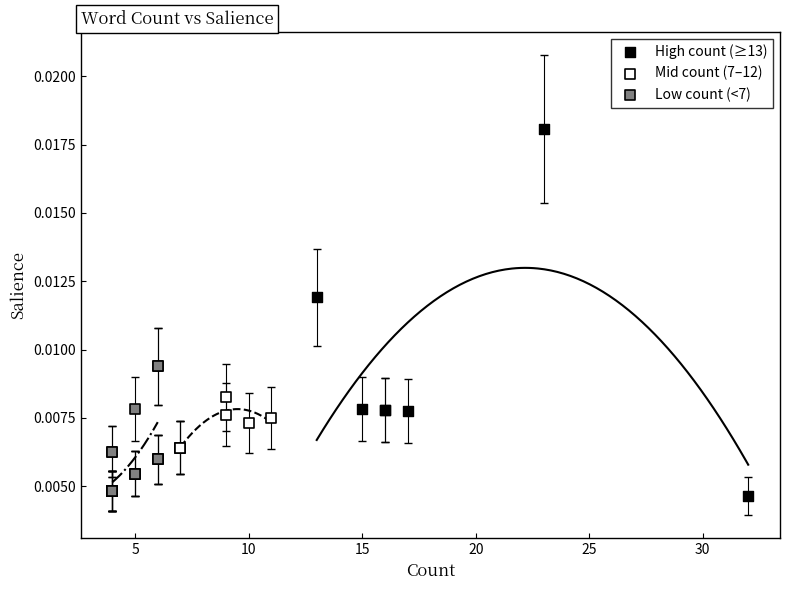

Which series has the widest spread of Y values?

High count (≥13)